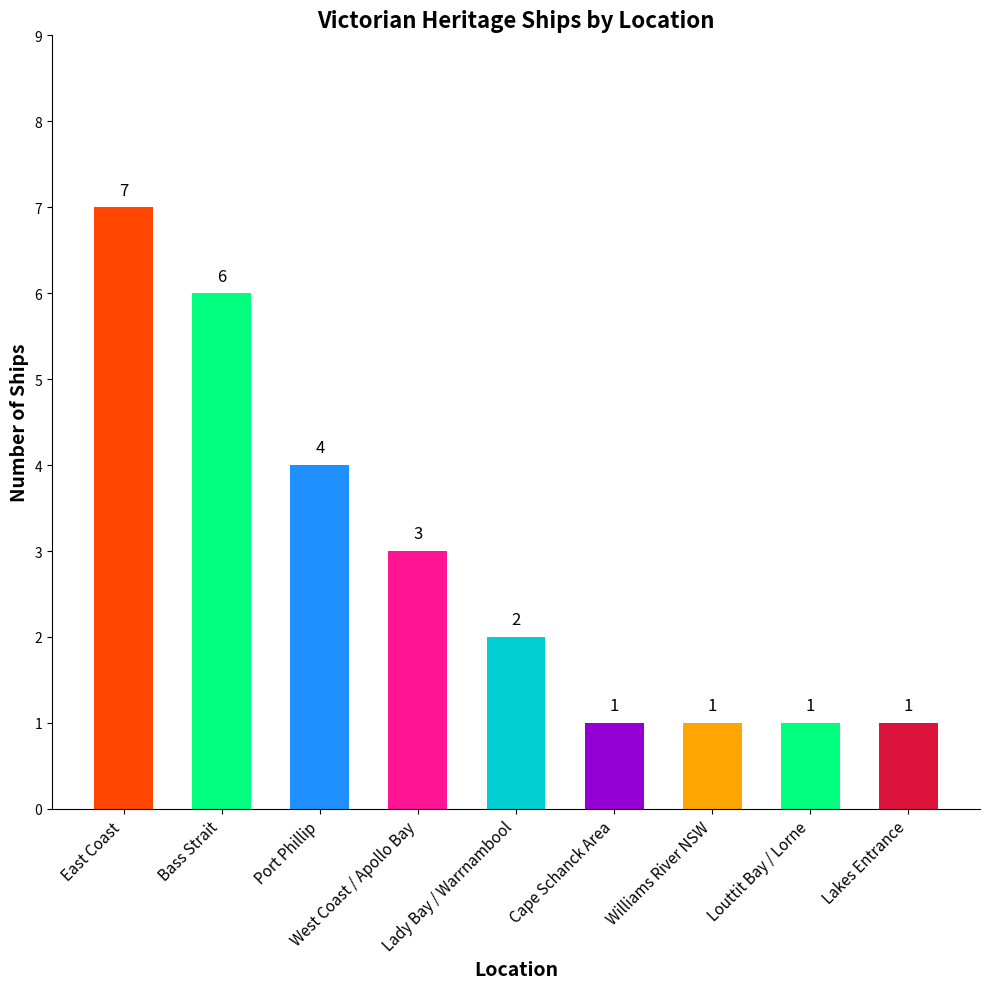

Count the number of data series in this chart.

1